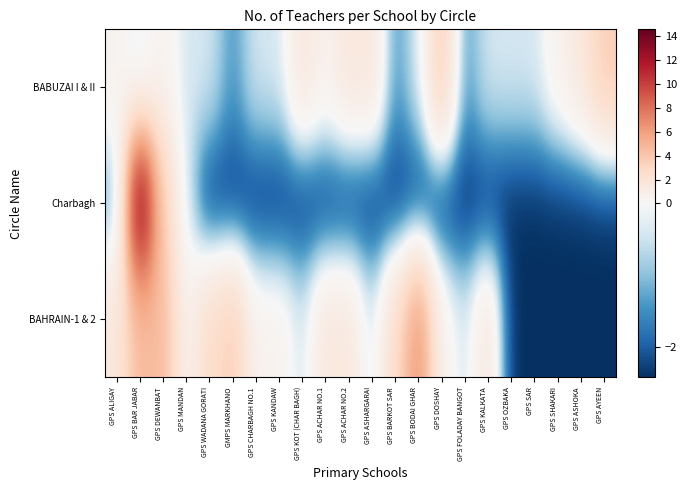

Reading left to right, list all the values displayed in this chart.

BABUZAI I & II: GPS ALIGAY=0.6	GPS BAR JABAR=-0.4	GPS DEWANBAT=0.6	GPS MANDAN=-0.4	GPS WADANA GORATI=-0.4	GMPS MARKHANO=-1.4	GPS CHARBAGH NO.1=-0.4	GPS KANDAW=-0.4	GPS KOT (CHAR BAGH)=1.6	GPS ACHAR NO.1=0.6	GPS ACHAR NO.2=1.6	GPS ASHARGARAI=1.6	GPS BARKOT SAR=-1.4	GPS BODAI GHAR=-0.4	GPS DOSHAY=3.6	GPS FOLADAY BANGOT=-1.4	GPS KALKATA=-0.4	GPS OZBAKA=-0.4	GPS SAR=-0.4	GPS SHAKARI=0.6	GPS ASHOKA=1.6	GPS AYEEN=3.6
Charbagh: GPS ALIGAY=-1.4	GPS BAR JABAR=14.6	GPS DEWANBAT=3.6	GPS MANDAN=-0.4	GPS WADANA GORATI=-2.4	GMPS MARKHANO=-2.4	GPS CHARBAGH NO.1=-2.4	GPS KANDAW=-2.4	GPS KOT (CHAR BAGH)=-2.4	GPS ACHAR NO.1=-2.4	GPS ACHAR NO.2=-2.4	GPS ASHARGARAI=-2.4	GPS BARKOT SAR=-2.4	GPS BODAI GHAR=-2.4	GPS DOSHAY=-2.4	GPS FOLADAY BANGOT=-2.4	GPS KALKATA=-2.4	GPS OZBAKA=-2.4	GPS SAR=-2.4	GPS SHAKARI=-2.4	GPS ASHOKA=-2.4	GPS AYEEN=-2.4
BAHRAIN-1 & 2: GPS ALIGAY=1.6	GPS BAR JABAR=4.6	GPS DEWANBAT=4.6	GPS MANDAN=0.6	GPS WADANA GORATI=2.6	GMPS MARKHANO=3.6	GPS CHARBAGH NO.1=0.6	GPS KANDAW=0.6	GPS KOT (CHAR BAGH)=-0.4	GPS ACHAR NO.1=1.6	GPS ACHAR NO.2=1.6	GPS ASHARGARAI=-0.4	GPS BARKOT SAR=2.6	GPS BODAI GHAR=6.6	GPS DOSHAY=0.6	GPS FOLADAY BANGOT=-0.4	GPS KALKATA=1.6	GPS OZBAKA=-2.4	GPS SAR=-2.4	GPS SHAKARI=-2.4	GPS ASHOKA=-2.4	GPS AYEEN=-2.4